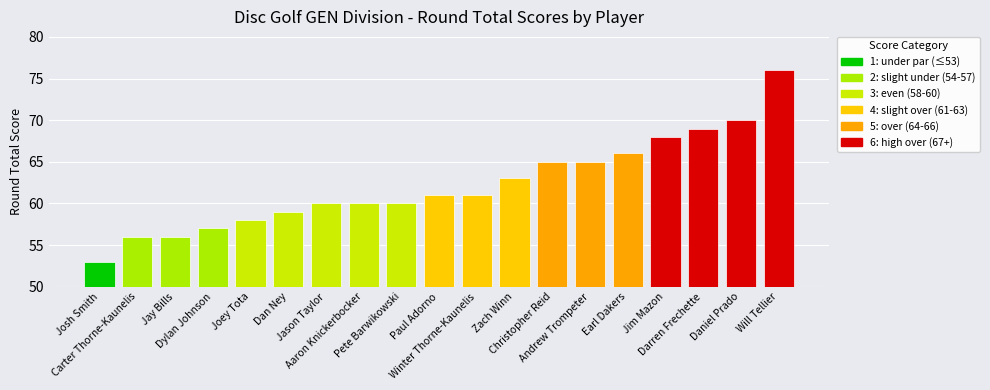

What is the value of the 19th bar from the left?

76